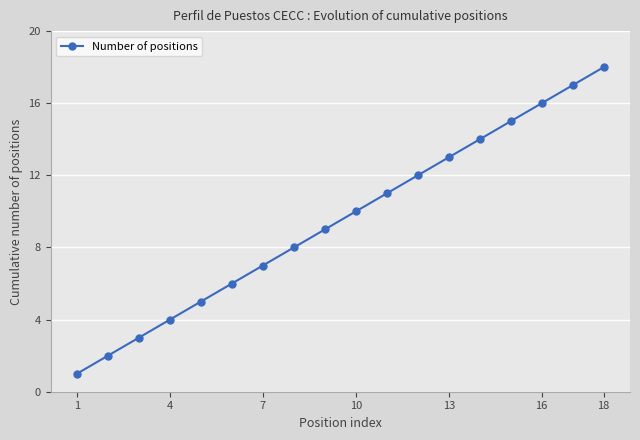

What is the maximum value shown in the chart?

18